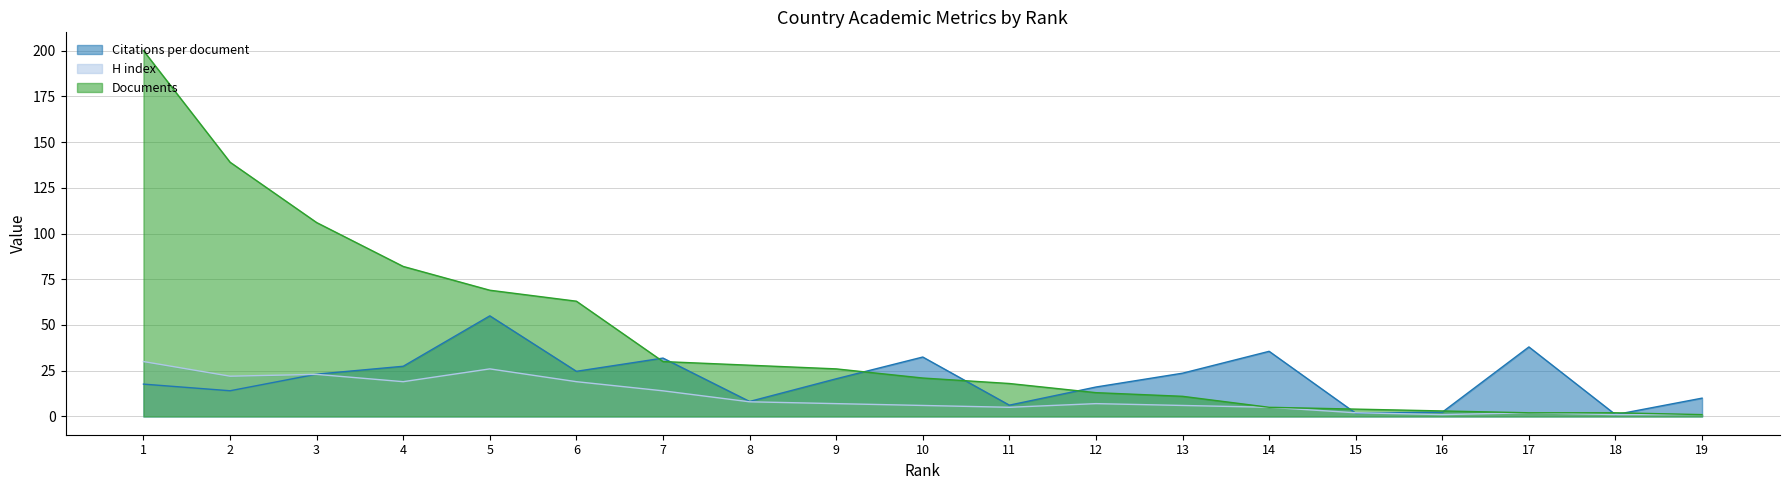

At which label is H index closest to 15?

7